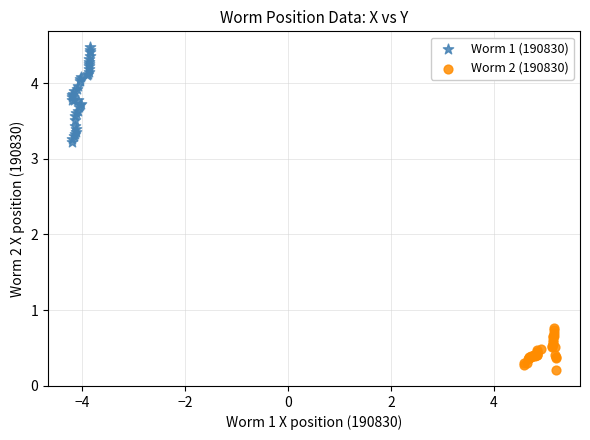

Which series has the largest Y range (max minus min)?

Worm 1 (190830)